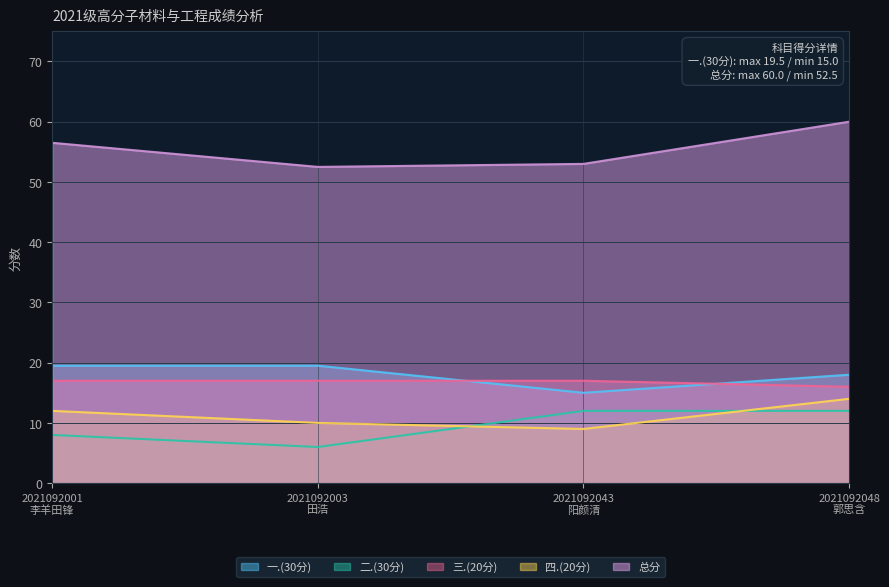

Between 2021092048
郭思含 and 2021092043
阳颜清, which is larger?

2021092048
郭思含